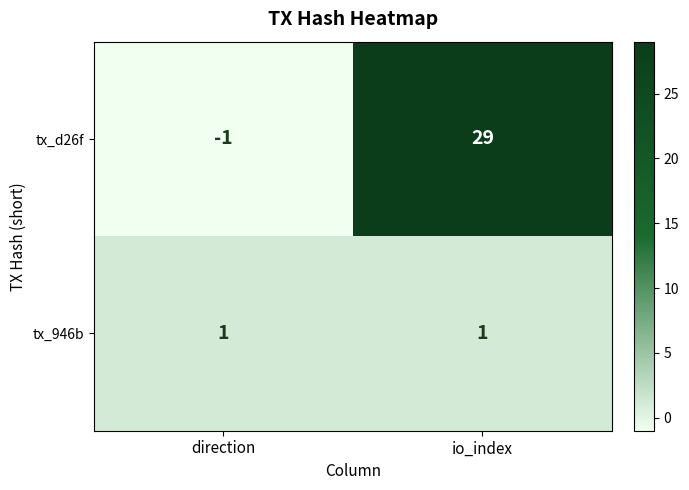

Which series changed the most between direction and io_index?

tx_d26f